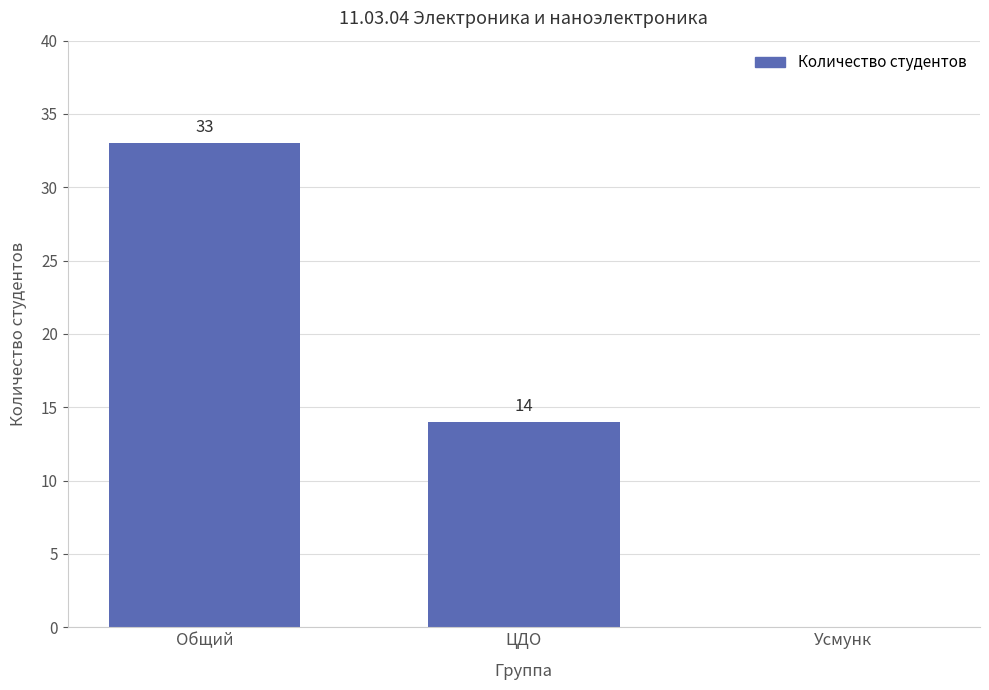

What is the maximum value shown in the chart?

33